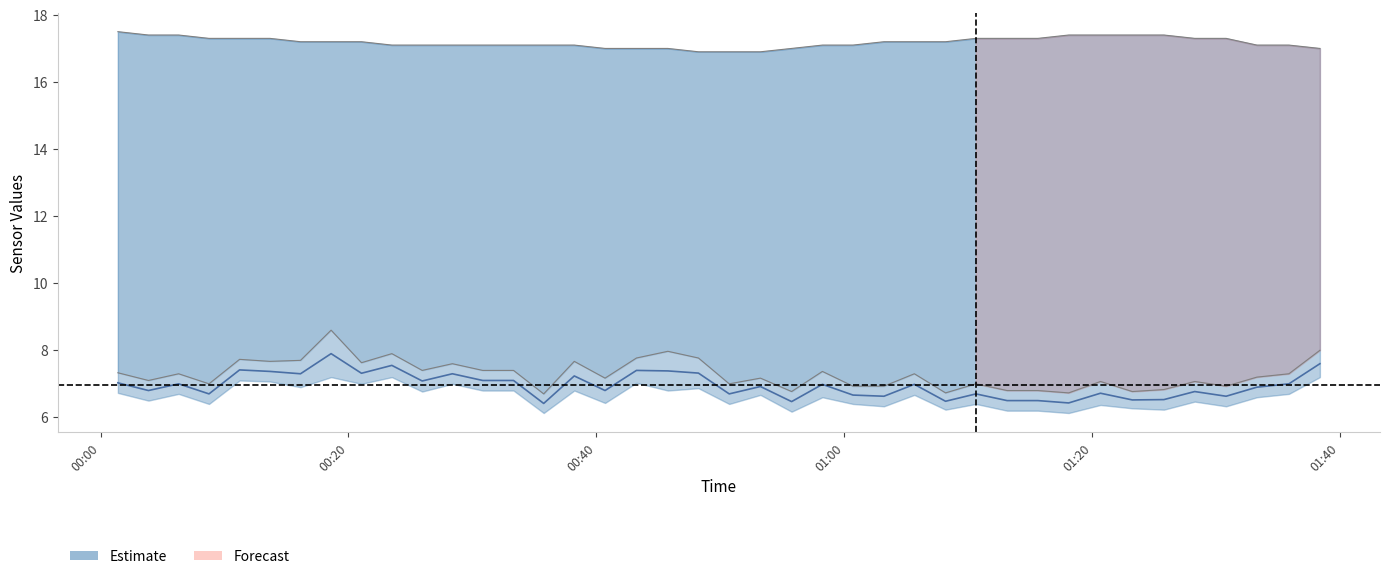

True or false: Temp lower has a value of 30.4 at 38.

False